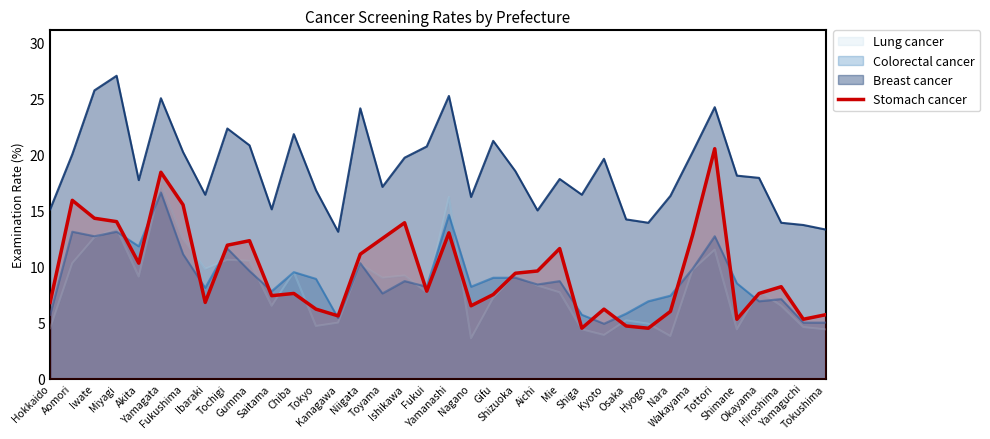

True or false: there are more than 2 points higher than both neighbors.

True